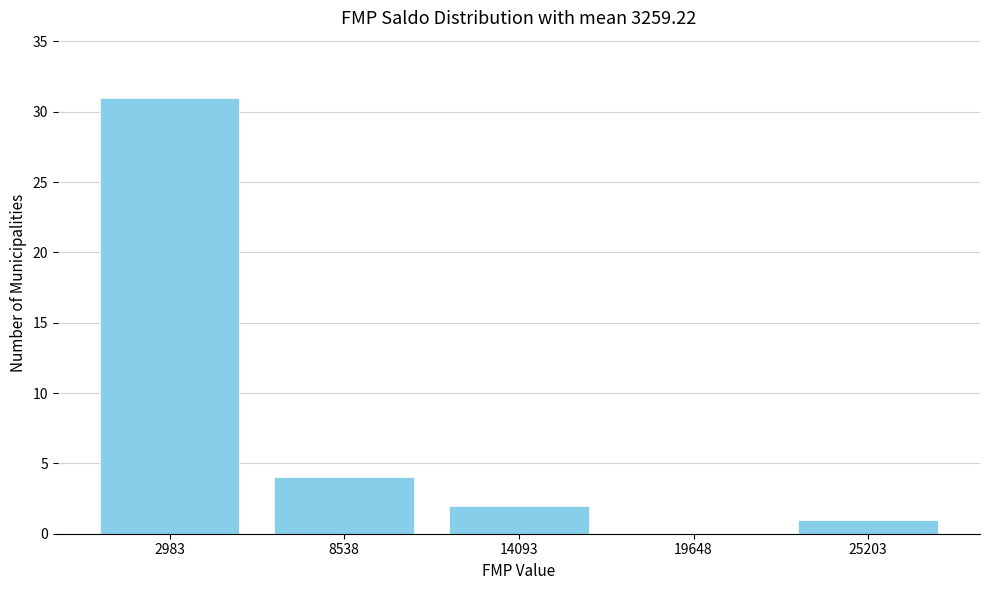

Reading left to right, list every bar in this chart as the range it spans on the x-axis followed by its height. Neither the bar edges nor the heights are printed on the chart, so give them approximately, as read against the axes.

0 to 6000: 31
6000 to 11000: 4
11000 to 17000: 2
17000 to 22000: 0
22000 to 28000: 1